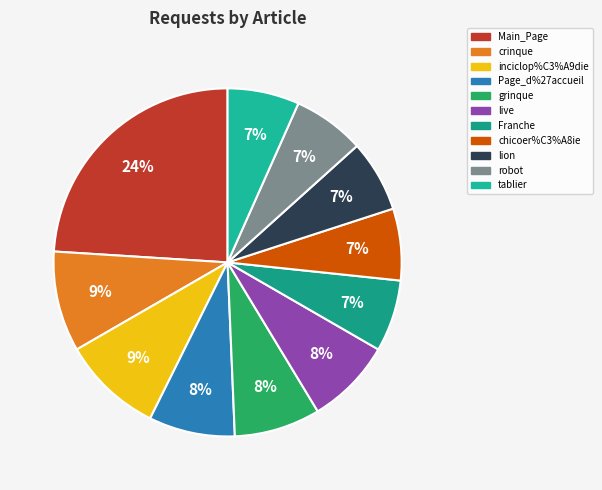

To the nearest percent, what is the difference between the largest and smallest slice percentages?

17%